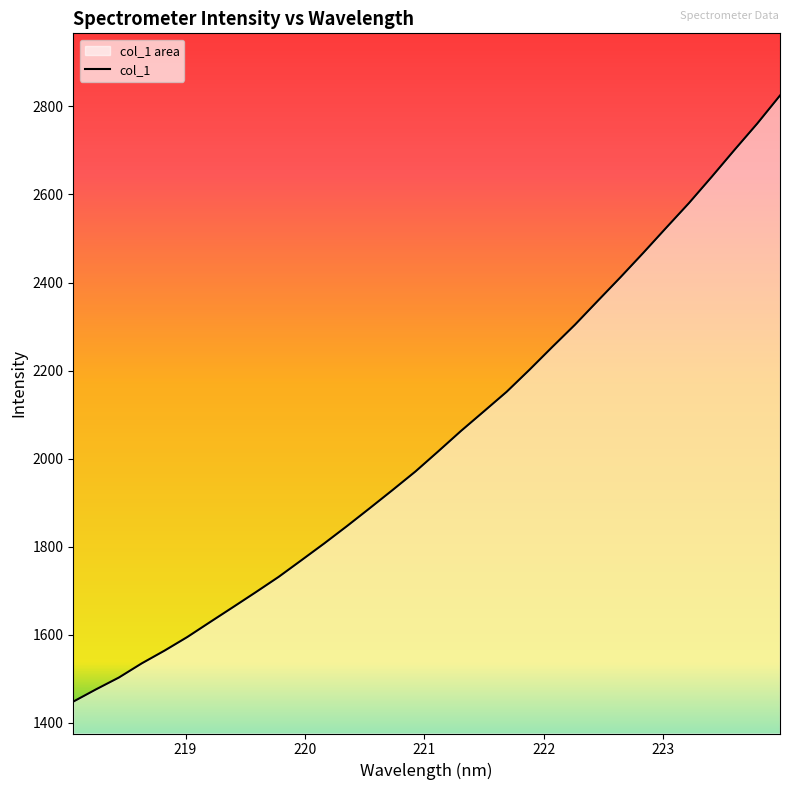

How many lines are shown in the chart?

1